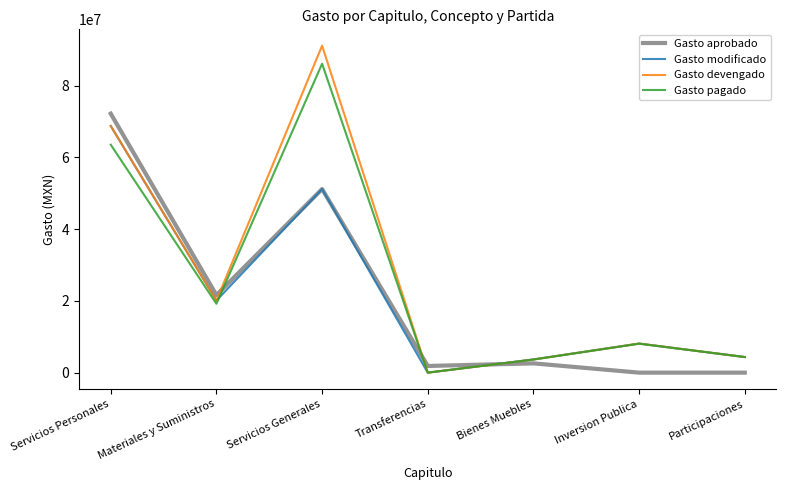

Between which two adjacent categories do Gasto pagado and Gasto aprobado first intersect?

Materiales y Suministros and Servicios Generales